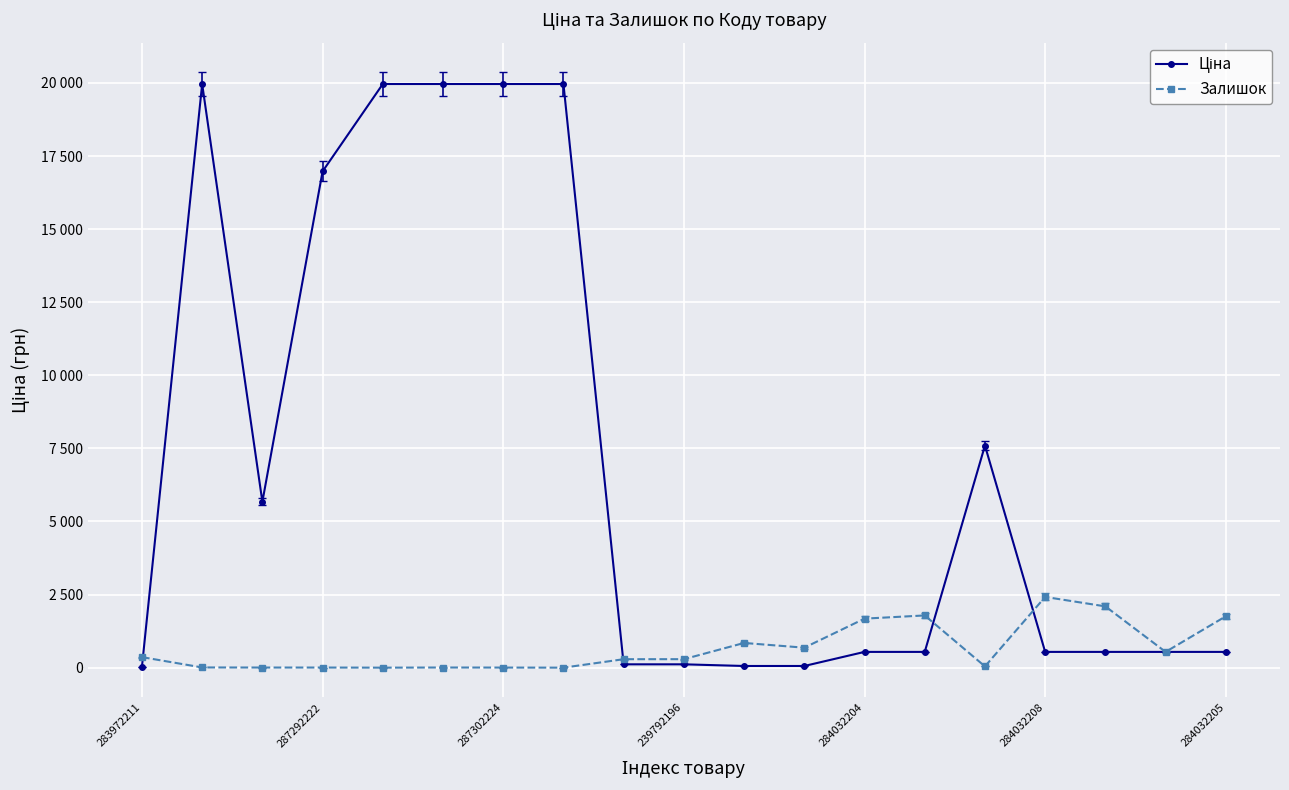

Is this an area chart (filled region under the line)?

No